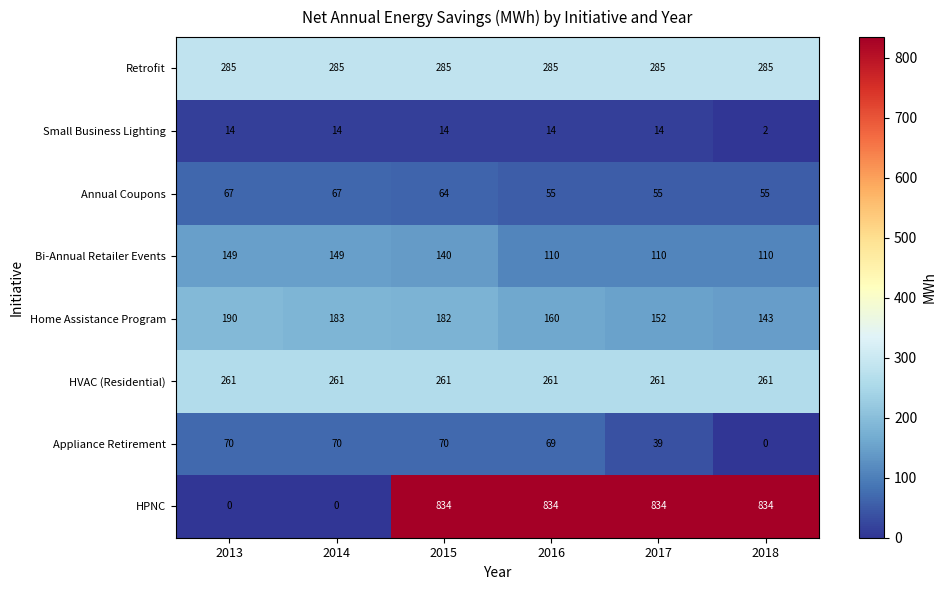

Rank the series by their maximum value, from highest to lowest.

HPNC, Retrofit, HVAC (Residential), Home Assistance Program, Bi-Annual Retailer Events, Appliance Retirement, Annual Coupons, Small Business Lighting